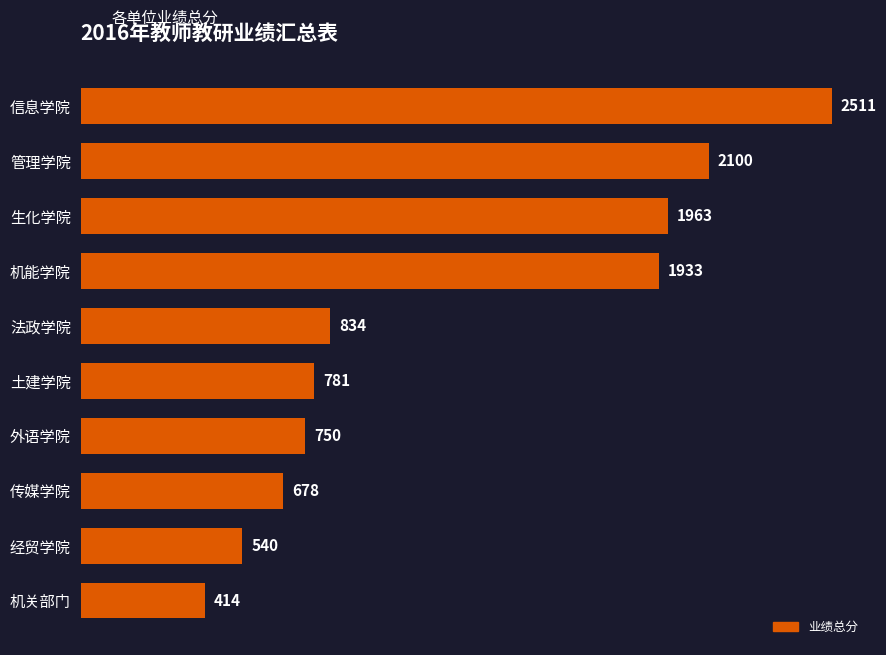

Rank the categories by value from highest to lowest.

信息学院, 管理学院, 生化学院, 机能学院, 法政学院, 土建学院, 外语学院, 传媒学院, 经贸学院, 机关部门